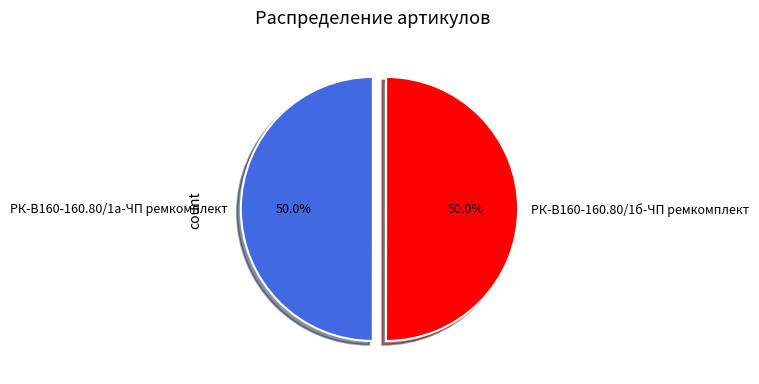

To the nearest percent, what is the average slice percentage?

50%